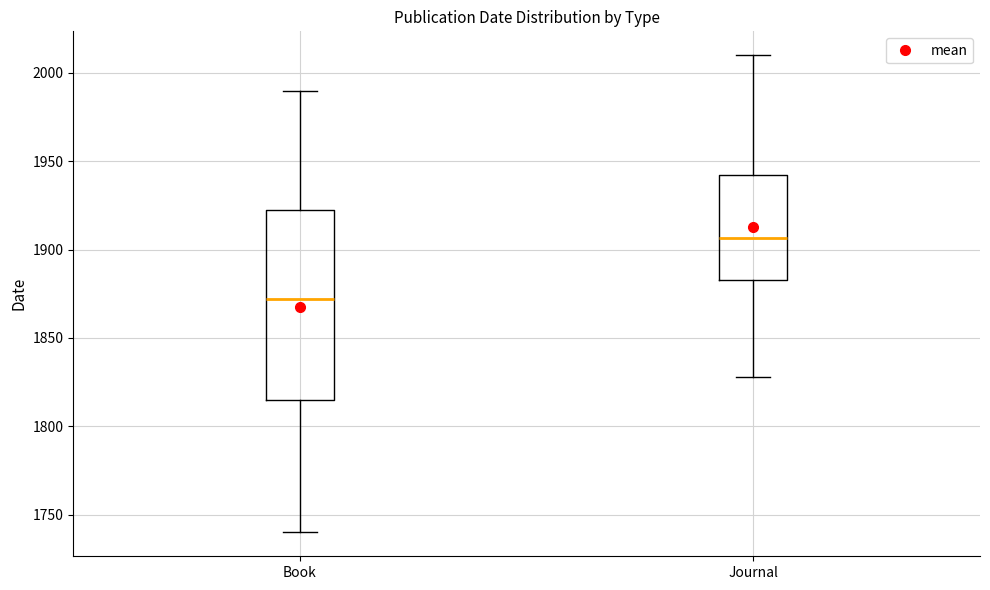

Reading left to right, transcribe this box plot: for each box, give where its median line is, the range the box spans, and where its two whiskers end, as read against the y-axis. The values are not printed on the chart, so give them approximately, as read against the axis.

Book: median 1870, box 1815 to 1925, whiskers 1740 to 1990
Journal: median 1905, box 1885 to 1945, whiskers 1830 to 2010